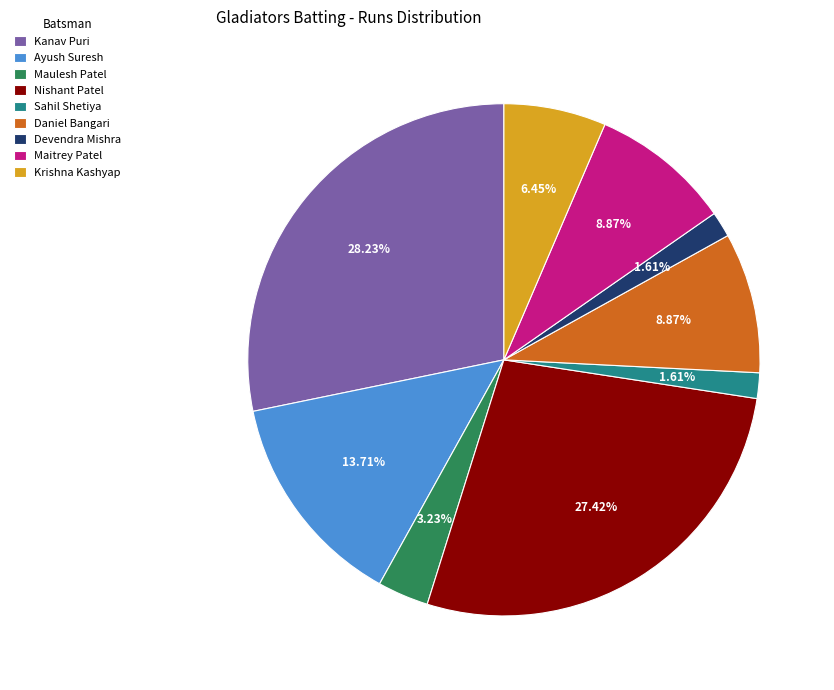

What is the largest slice in the pie chart?

Kanav Puri